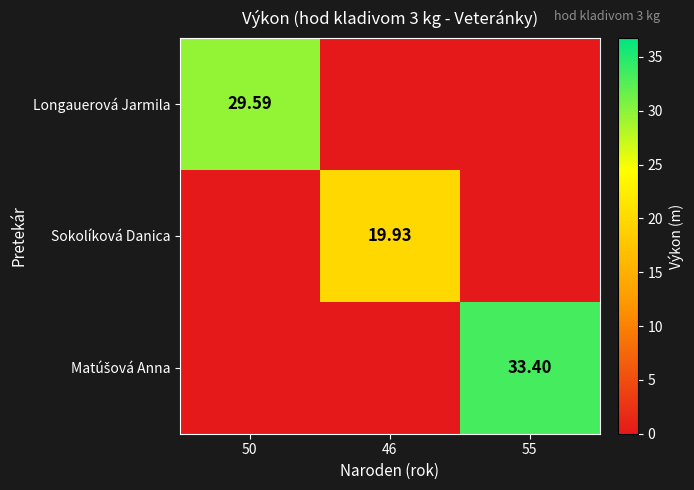

Where is Matúšová Anna nearest to the value 16?

50